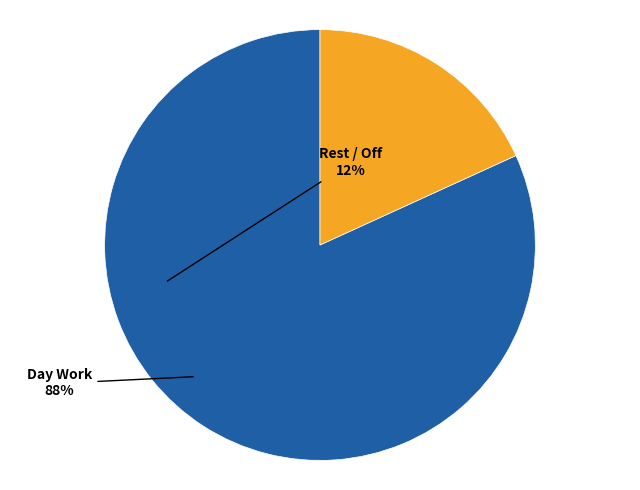

Does any single category account for the majority?

Yes